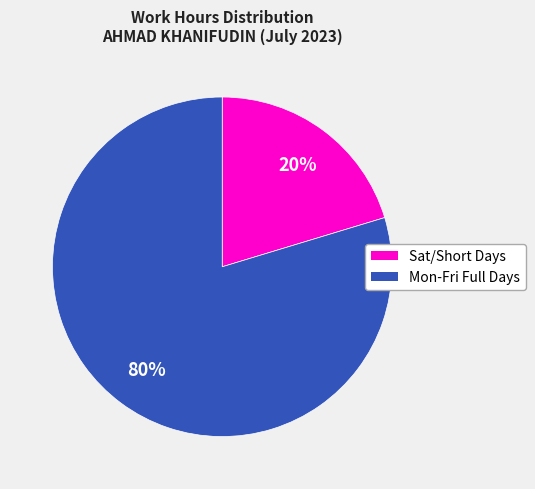

Is there any slice that represents more than half of the pie?

Yes